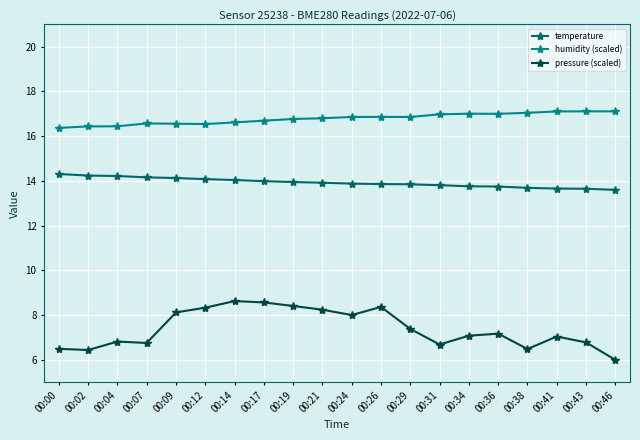

What is the sum of all humidity (scaled) values?

335.7